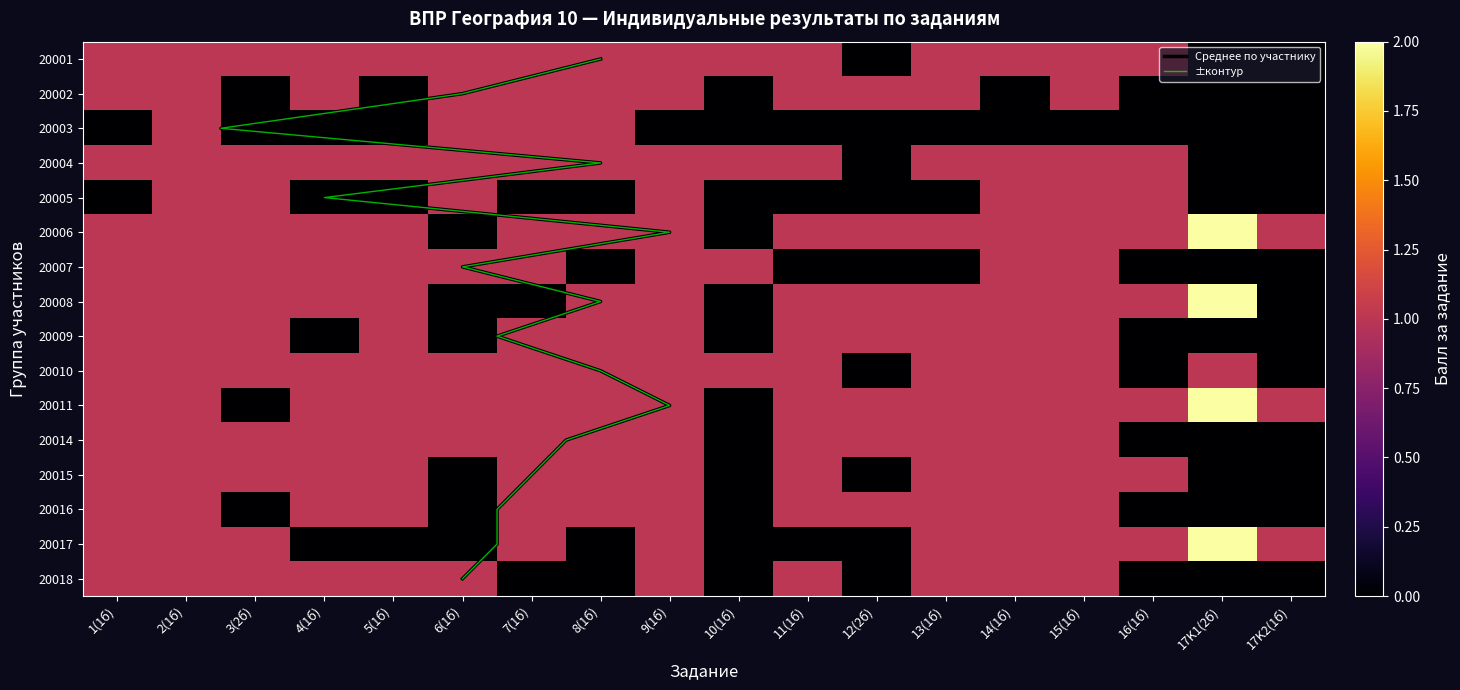

How many values in the 20006 series exceed 1?

1